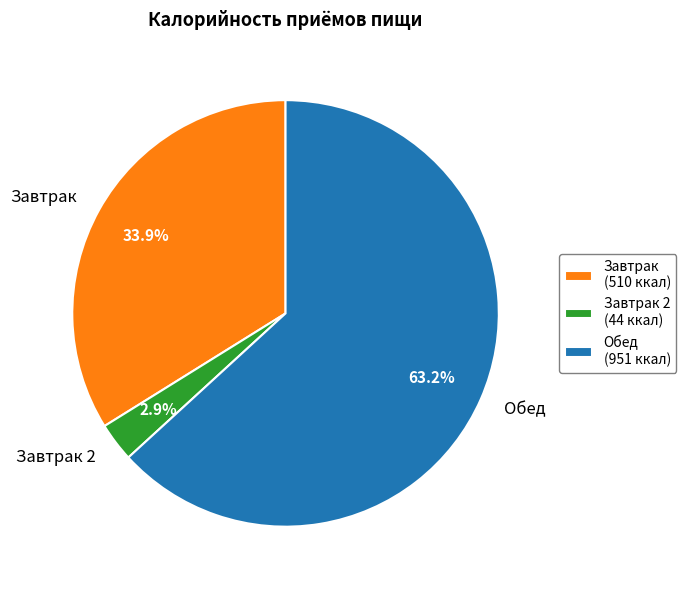

To the nearest percent, what is the difference between the largest and smallest slice percentages?

60%